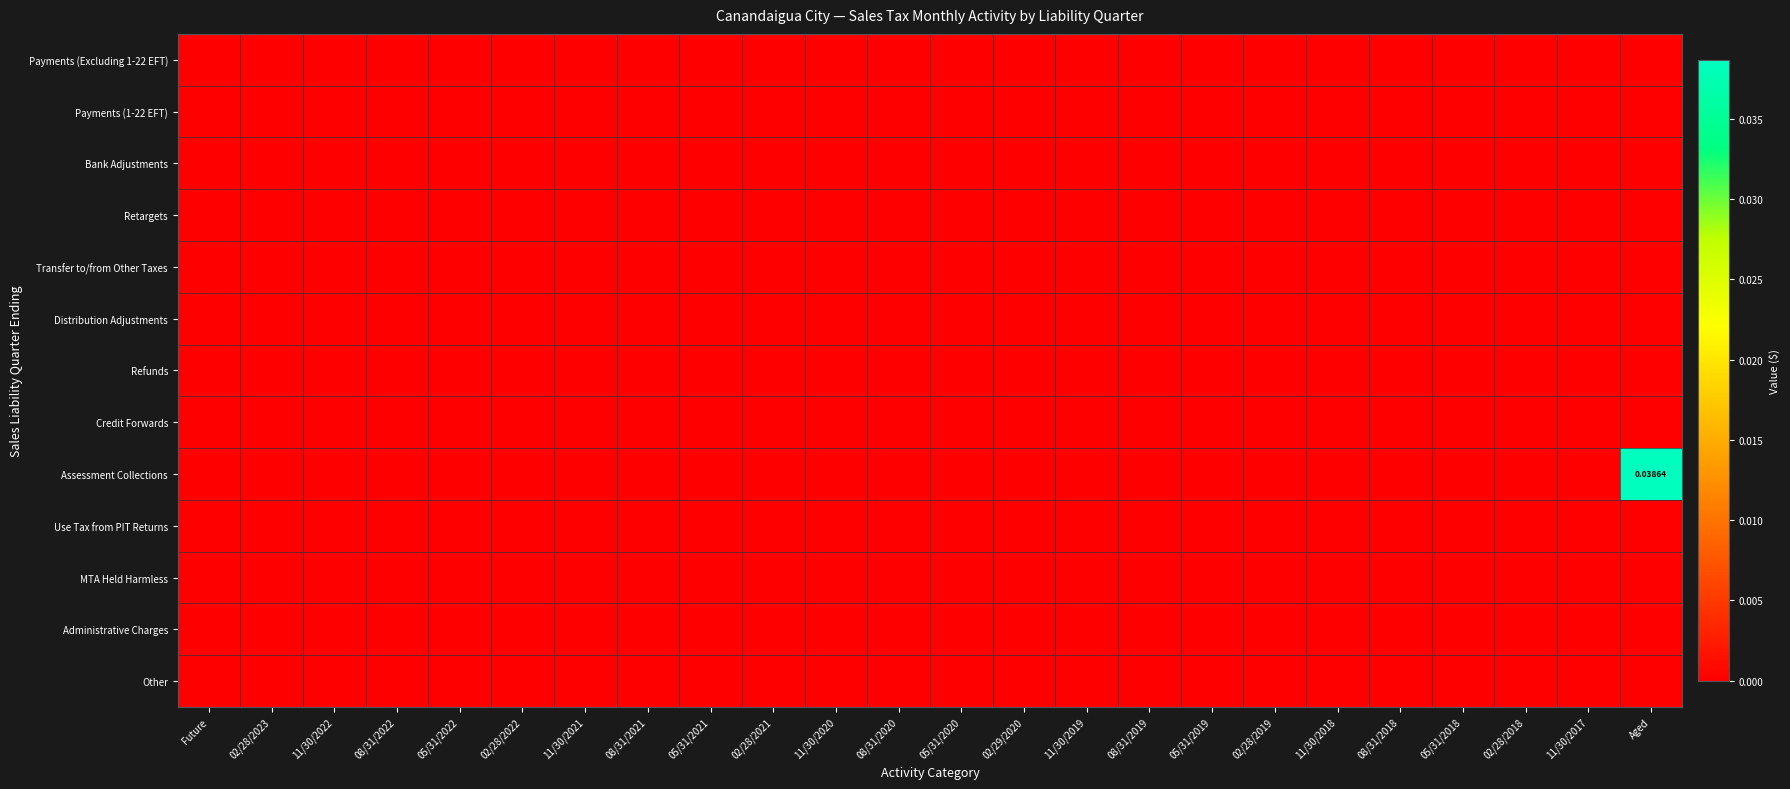

List the labels in order of Transfer to/from Other Taxes value, smallest first.

Future, 02/28/2023, 11/30/2022, 08/31/2022, 05/31/2022, 02/28/2022, 11/30/2021, 08/31/2021, 05/31/2021, 02/28/2021, 11/30/2020, 08/31/2020, 05/31/2020, 02/29/2020, 11/30/2019, 08/31/2019, 05/31/2019, 02/28/2019, 11/30/2018, 08/31/2018, 05/31/2018, 02/28/2018, 11/30/2017, Aged